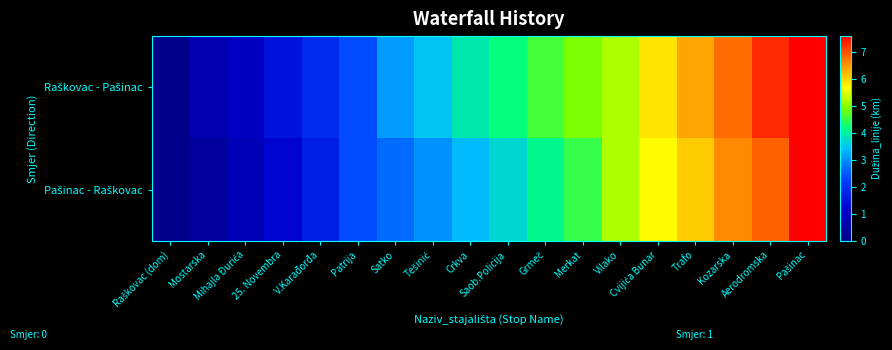

Which series has the widest spread of values?

Raškovac - Pašinac